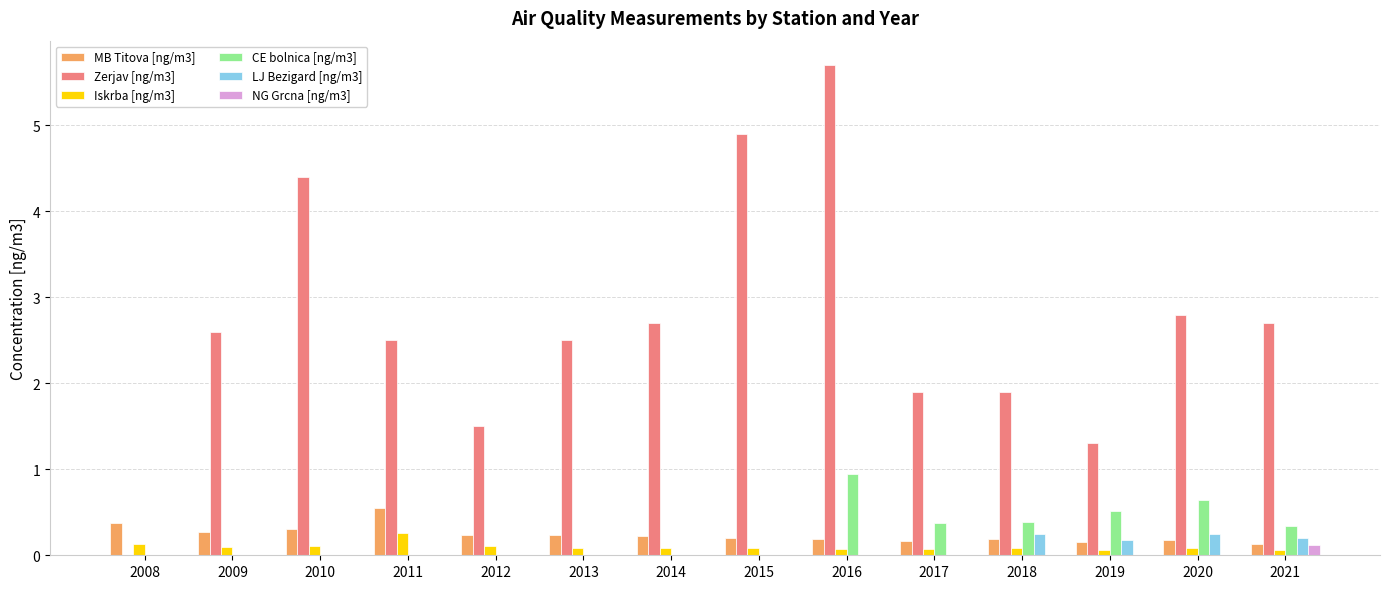

Is the value of LJ Bezigard [ng/m3] at 2017 greater than the value of Zerjav [ng/m3] at 2010?

No